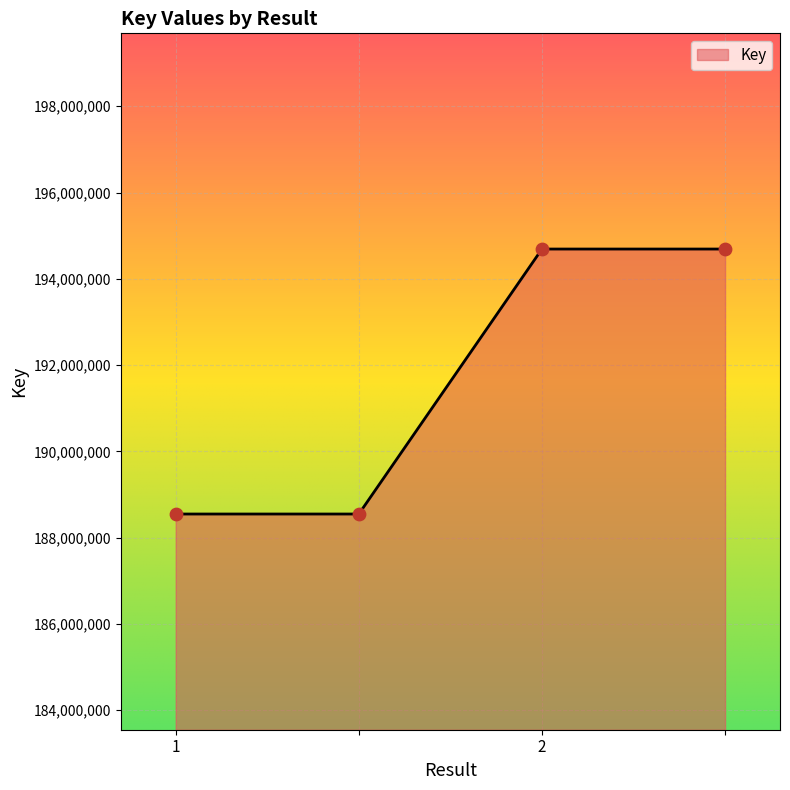

What is the minimum value shown in the chart?

188547351